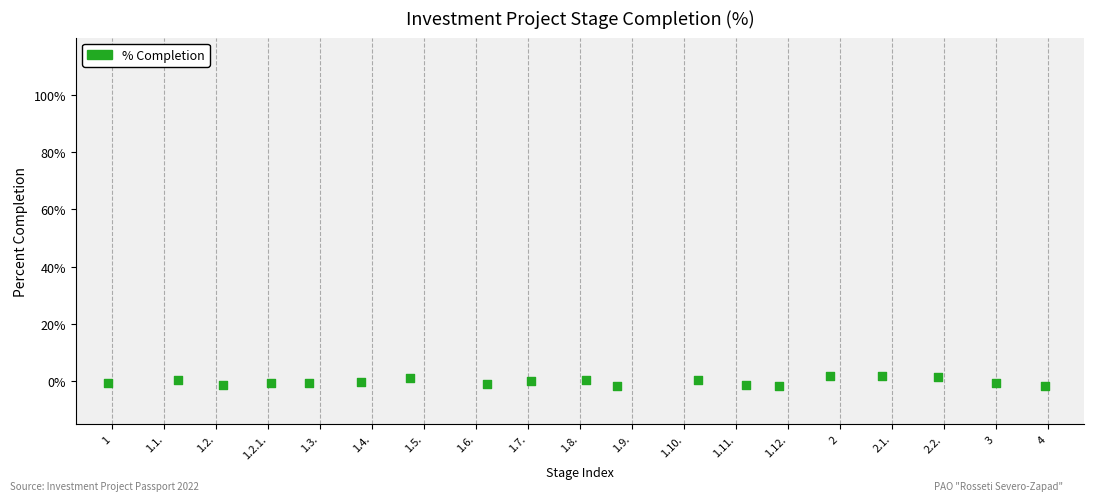

What is the range of Y values (max minus min)?

3.7